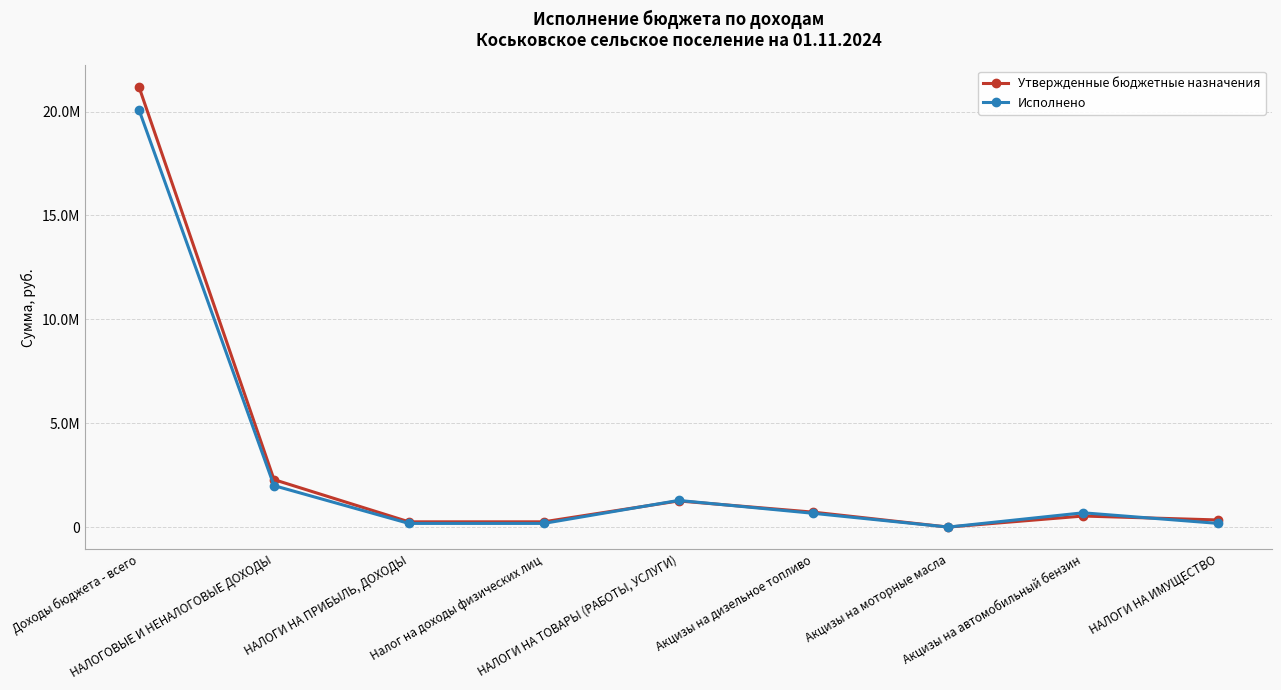

What is the value of the Исполнено point at the 3rd from the left?

180274.5